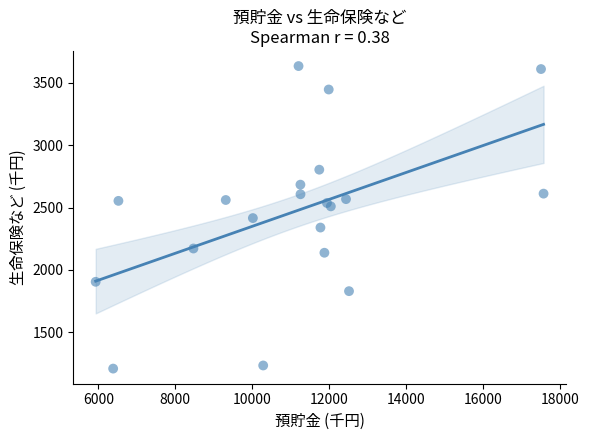

What is the range of Y values (max minus min)?

2426